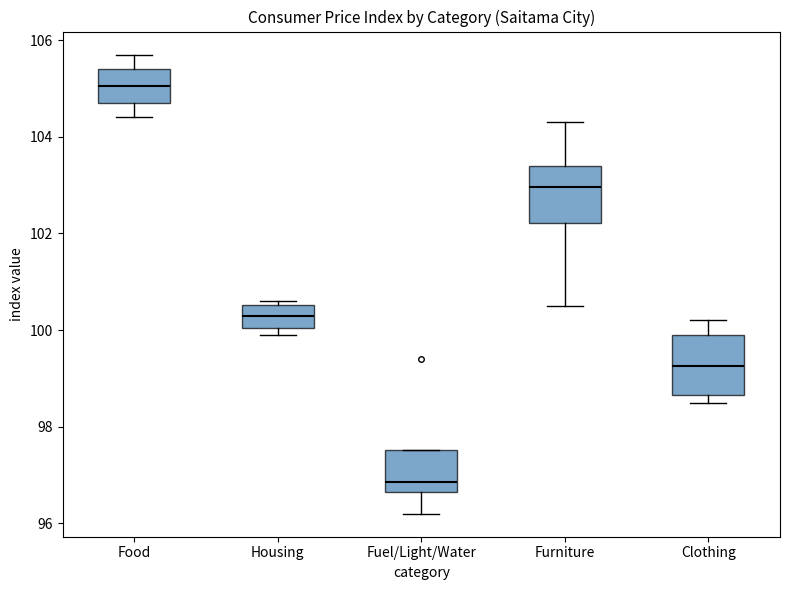

Which box has the highest median line?

Food